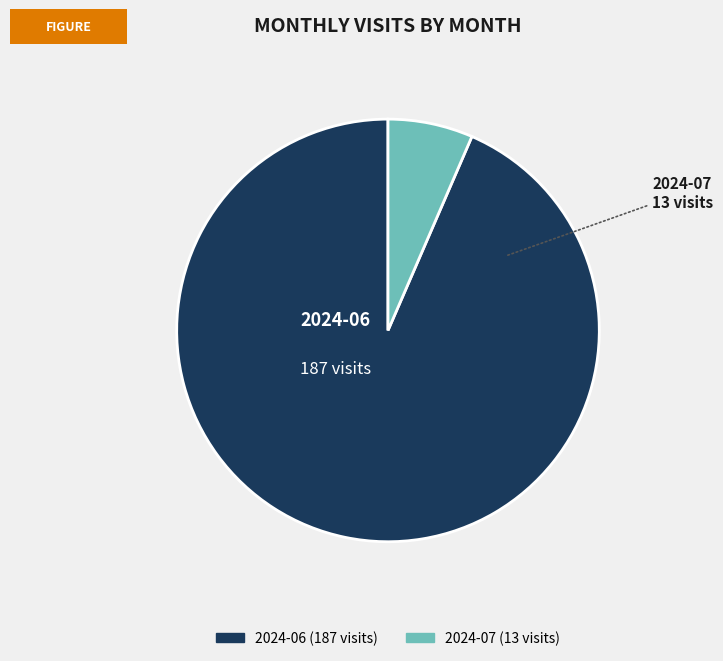

Is the sum of 2024-06 and 2024-07 greater than half?

Yes